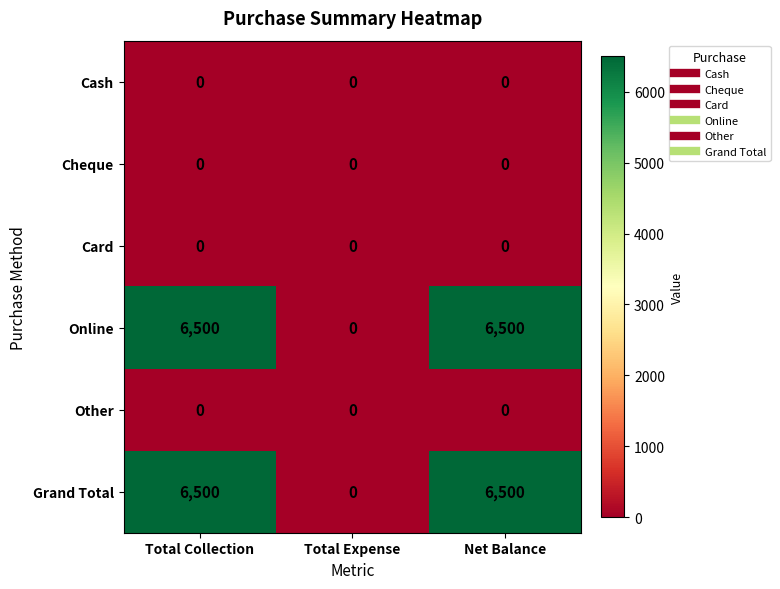

What is the spread (max minus min) of values at Total Collection?

6500